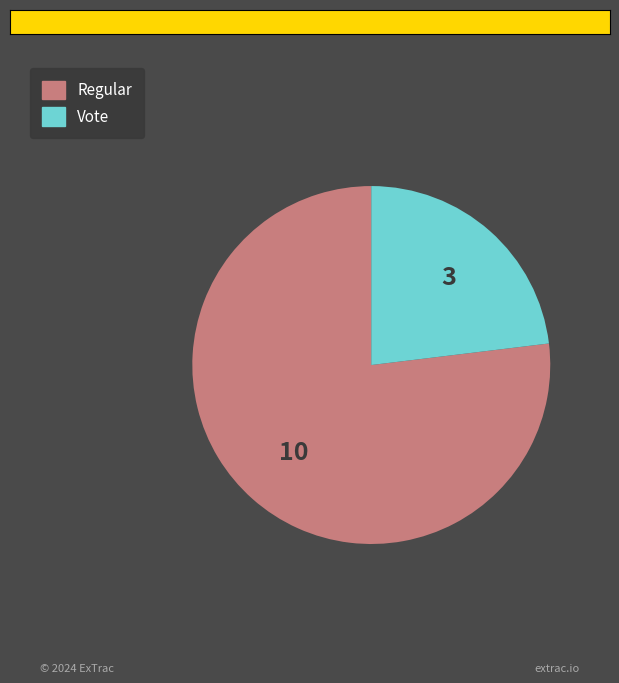

Which slice represents more than half of the pie?

Regular